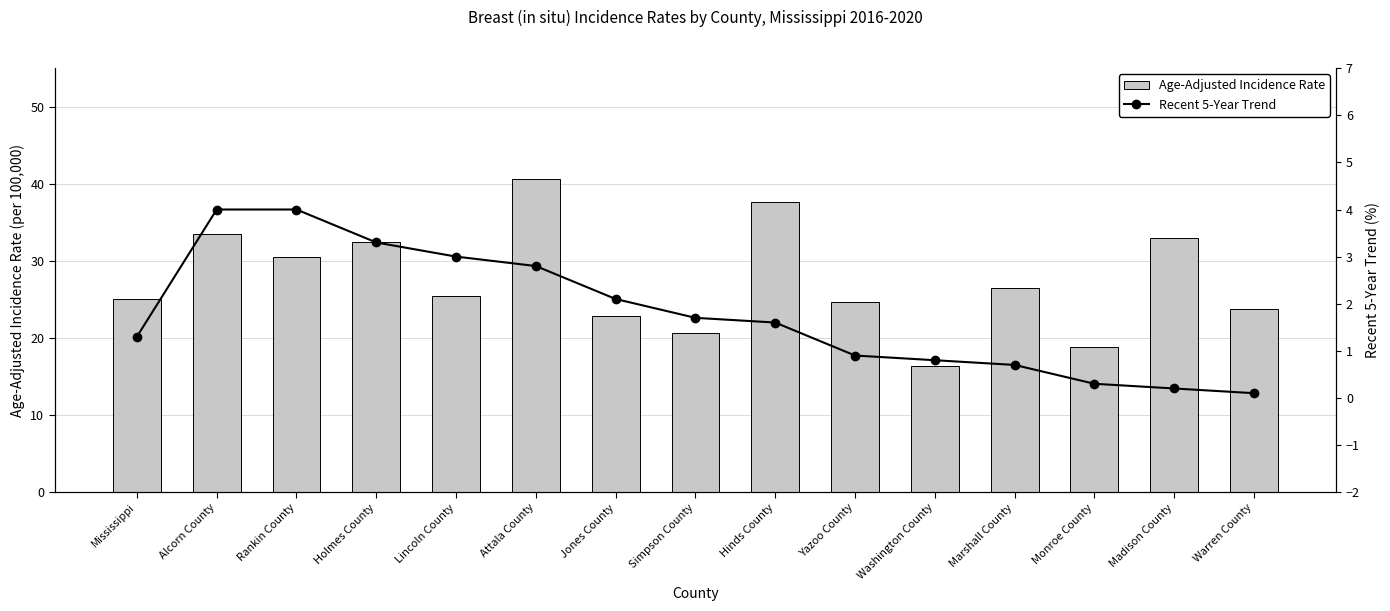

What is the value of the Age-Adjusted Incidence Rate bar at the 4th from the left?

32.4